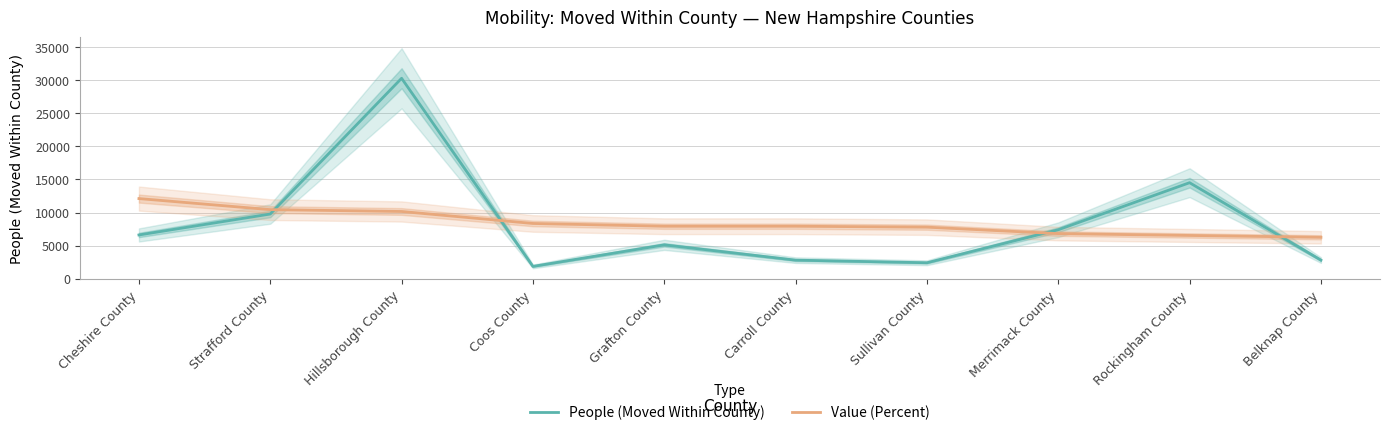

What is the difference between the People (Moved Within County) values at Sullivan County and Grafton County?

2703.0